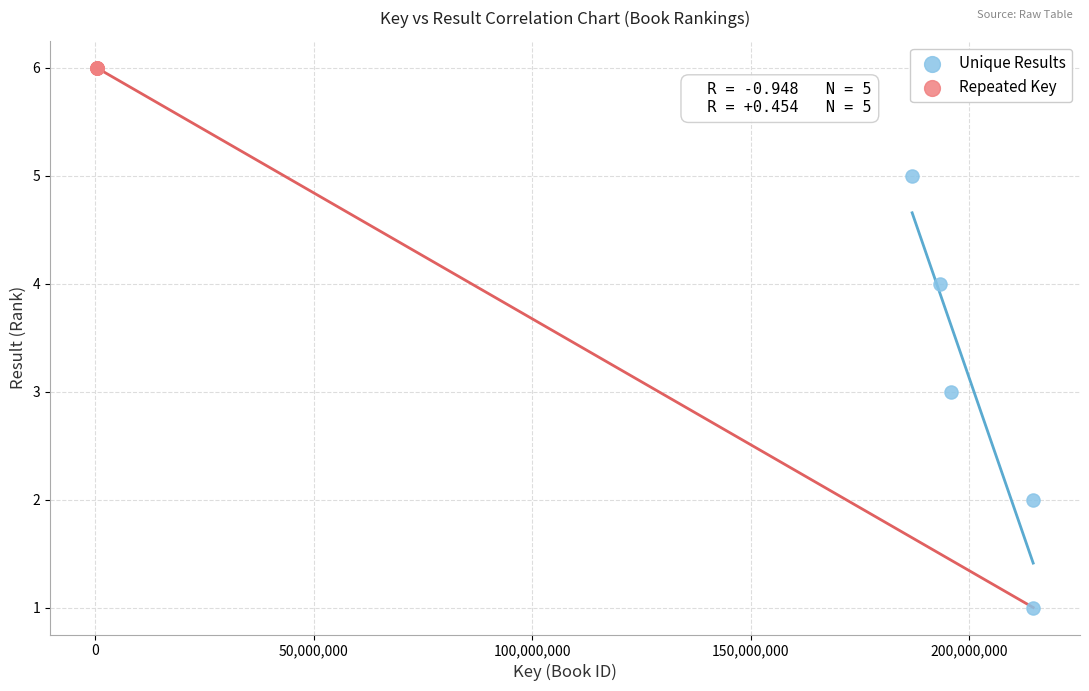

Which series contains the lowest Y value?

Unique Results